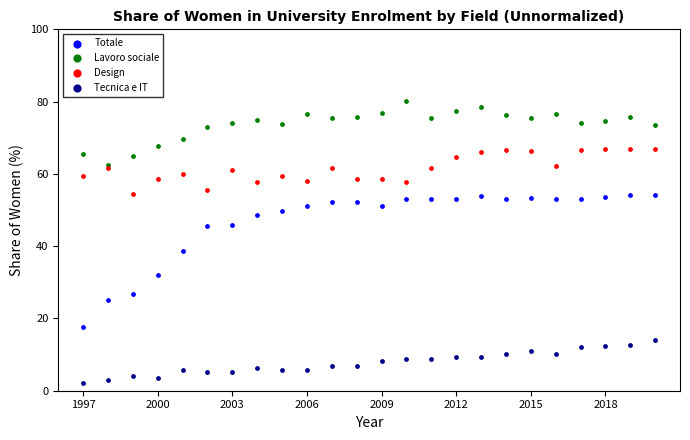

Which series has the widest spread of Y values?

Totale